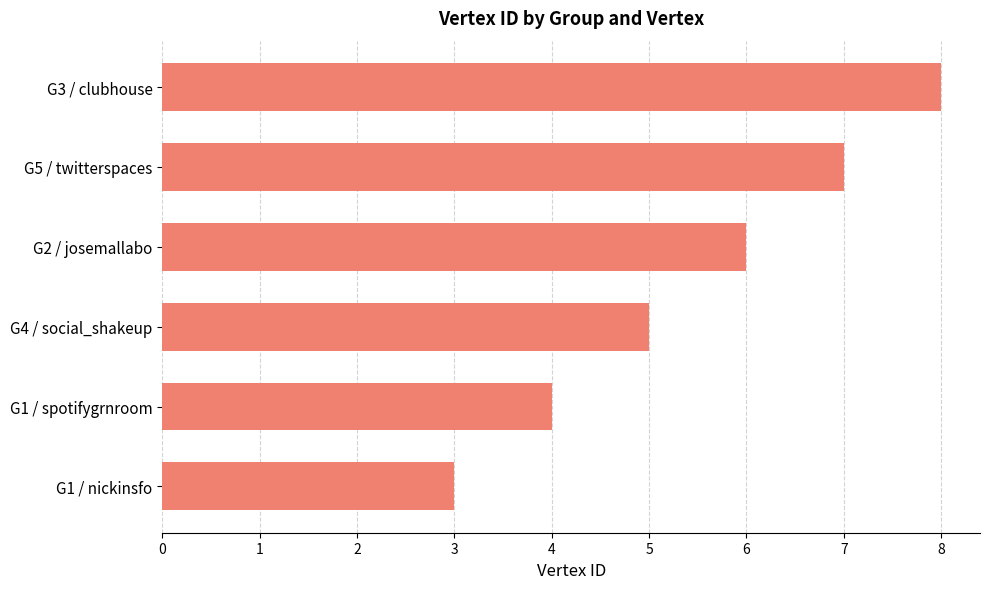

Which category has the highest value across all series?

G3 / clubhouse